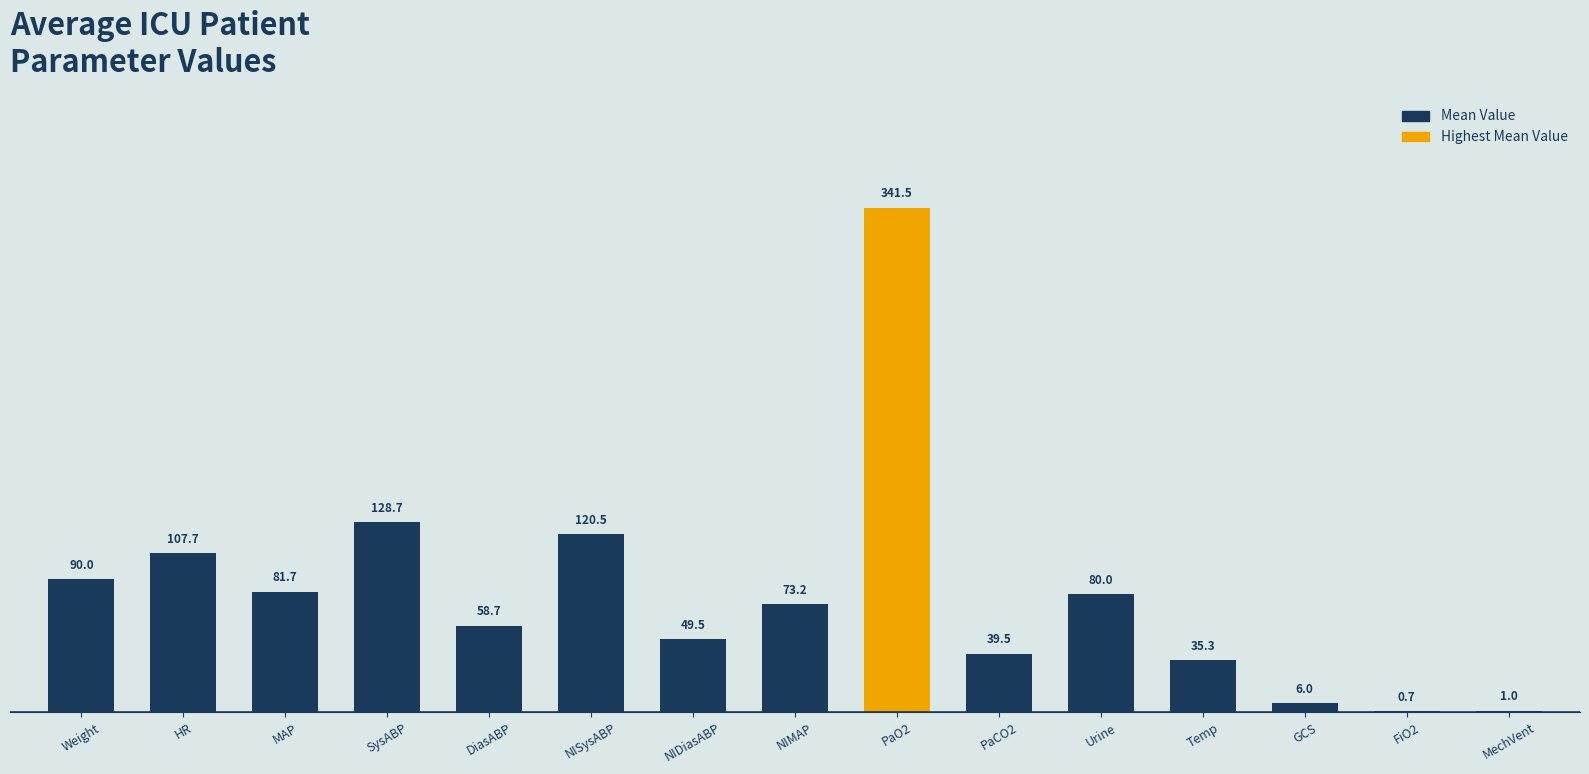

The value at GCS is 6.0. True or false?

True